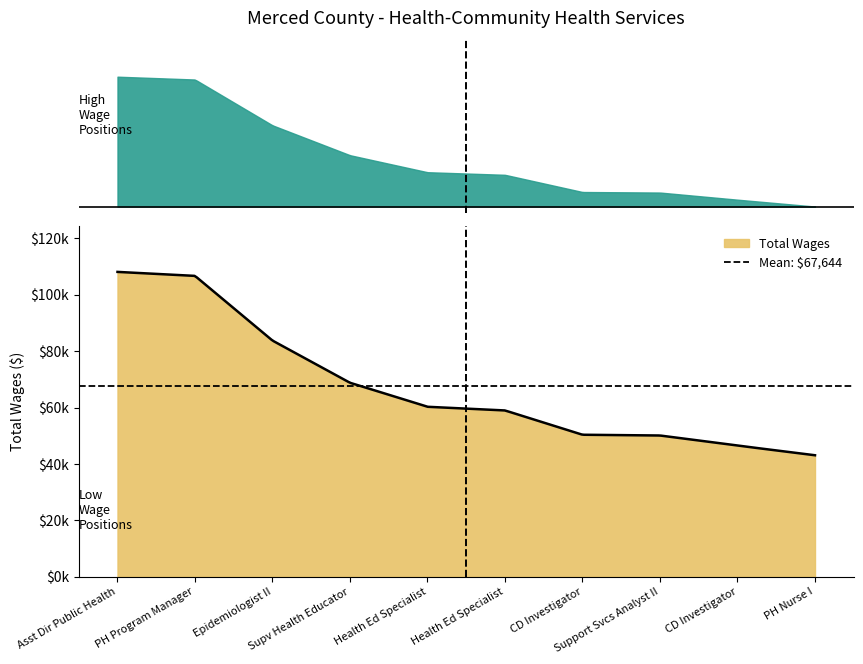

What is the value of the 10th point from the left?

43071